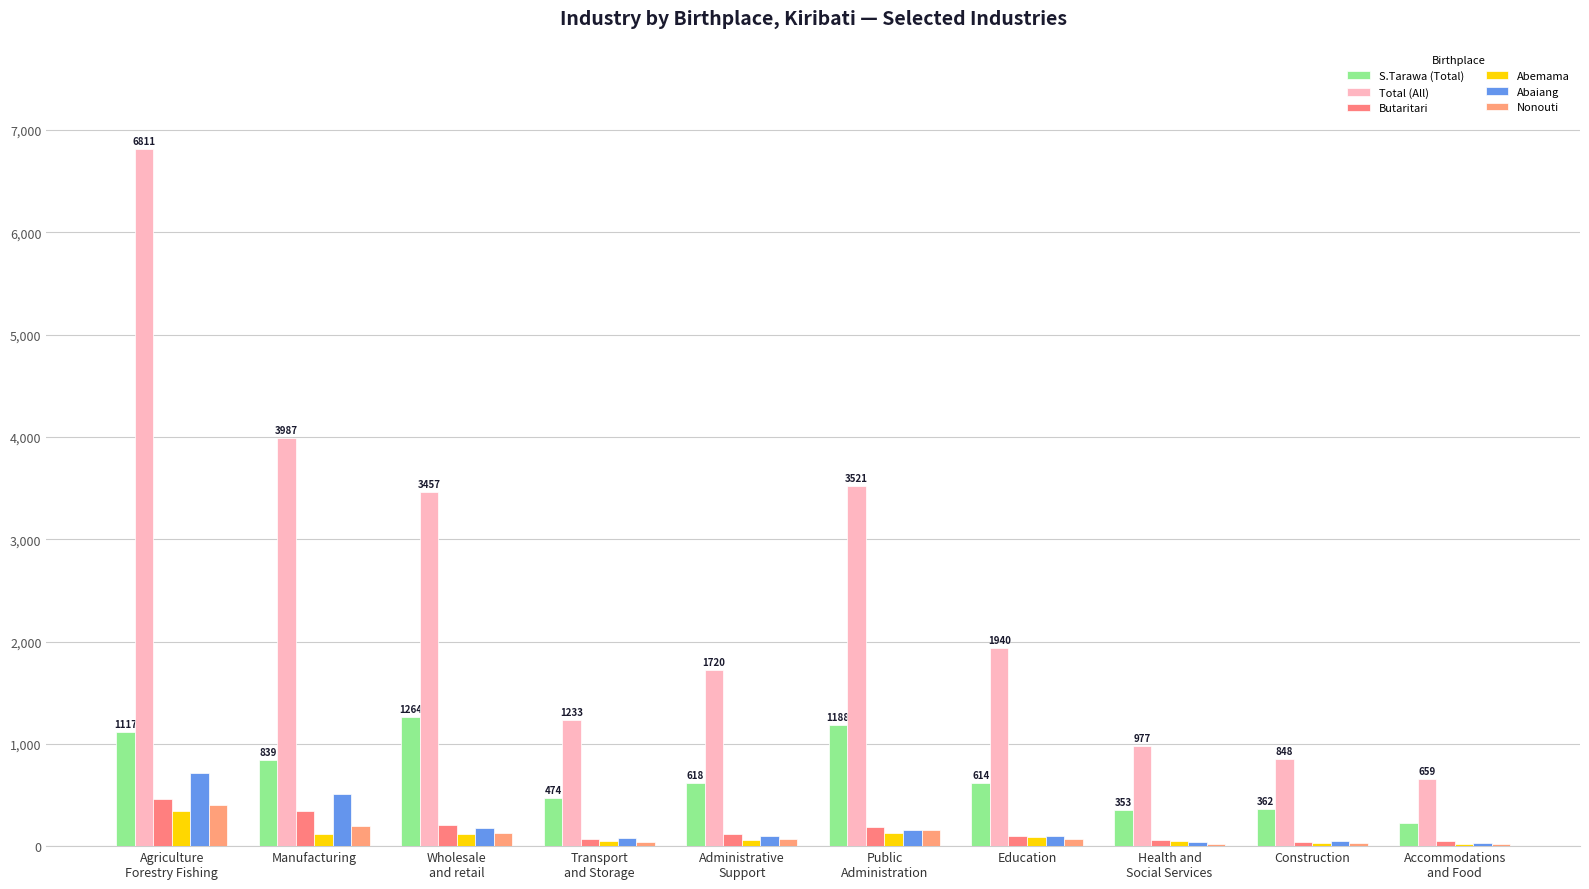

Is it true that Total (All) equals 1720 at Administrative
Support?

True